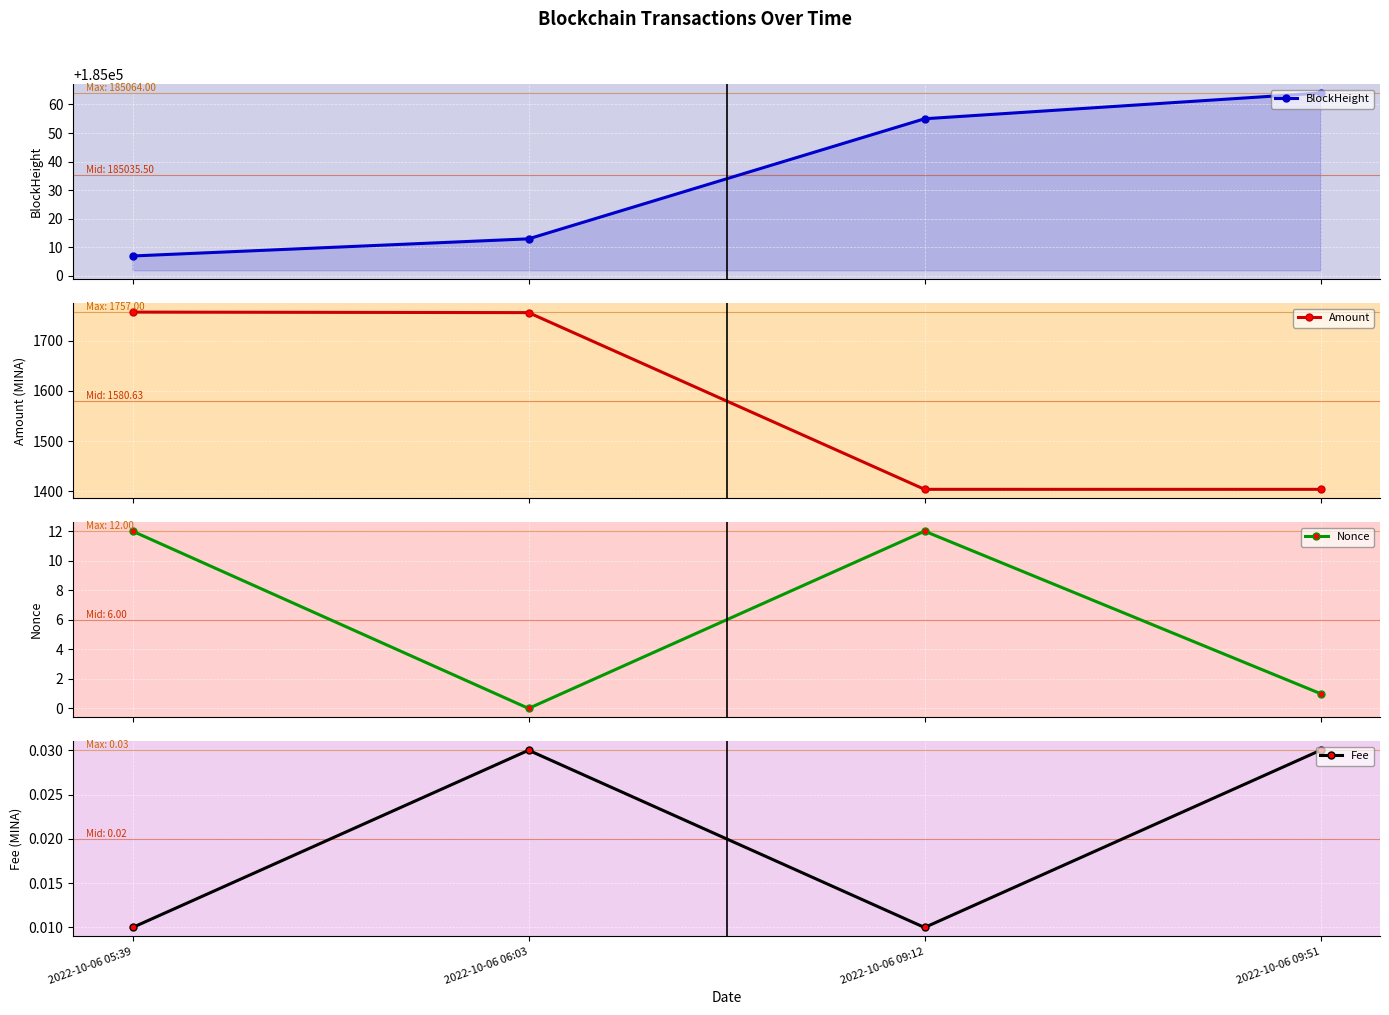

What is the spread (max minus min) of values at 2022-10-06 09:12?

185055.0